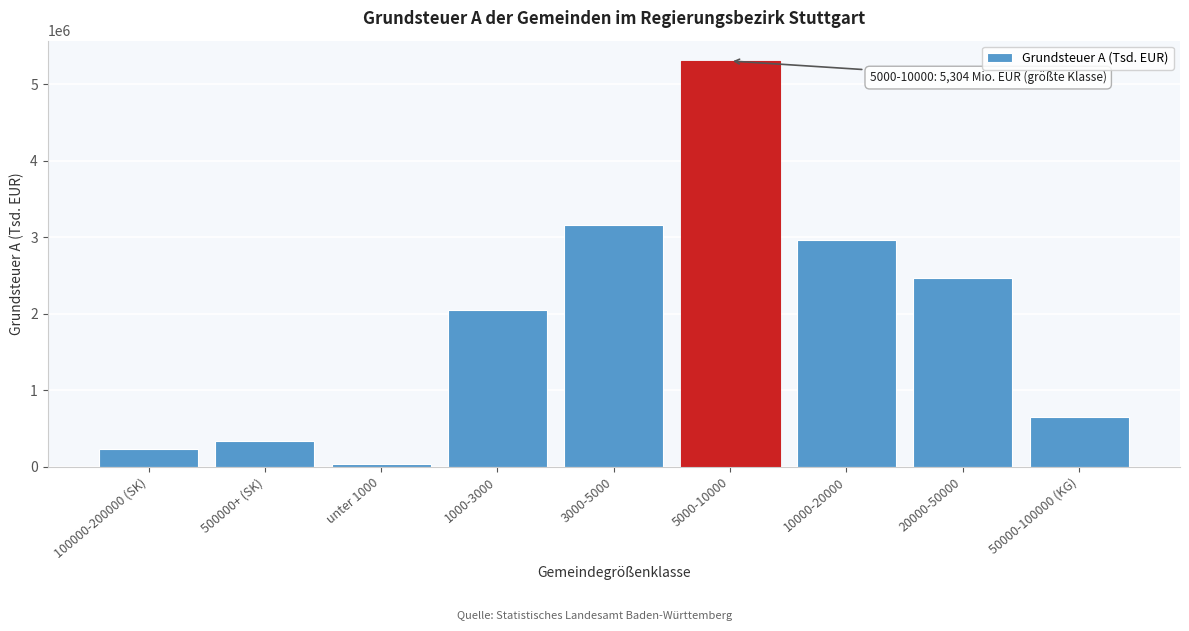

Reading left to right, list all the values displayed in this chart.

100000-200000 (SK)=234207	500000+ (SK)=336023	unter 1000=34385	1000-3000=2043929	3000-5000=3154041	5000-10000=5304000	10000-20000=2963342	20000-50000=2471634	50000-100000 (KG)=654836